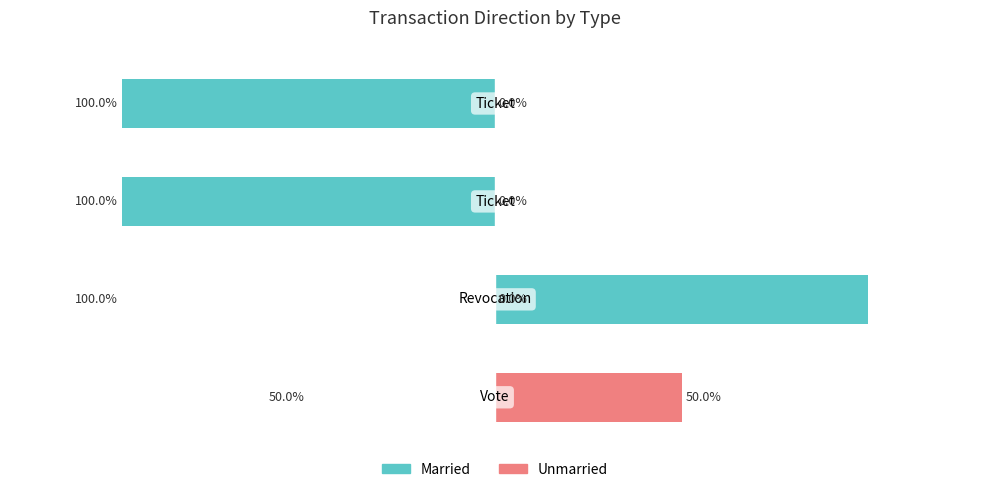

How many negative values does the Married series have?

2